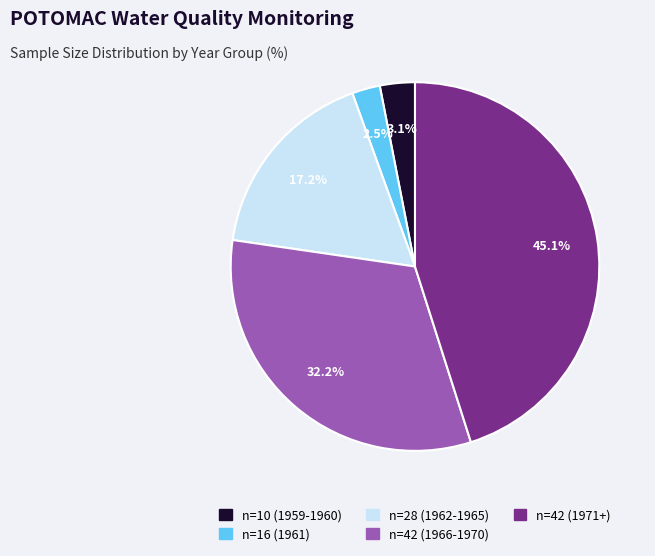

To the nearest percent, what is the average slice percentage?

20%